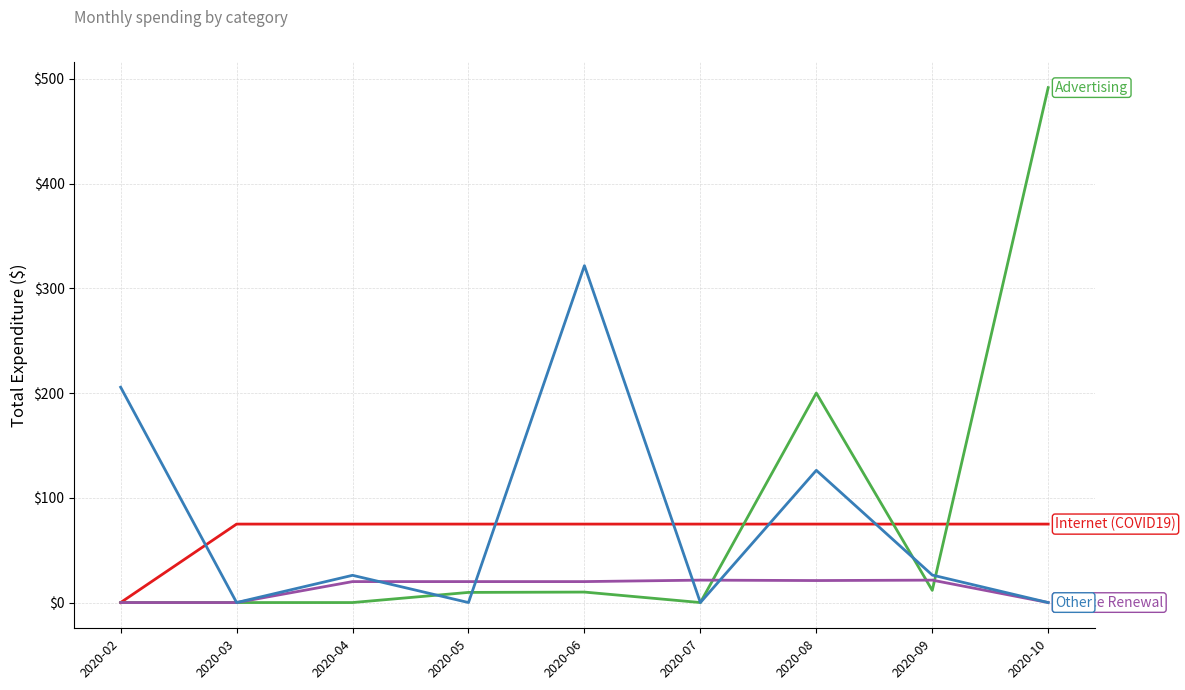

What is the difference between the highest and lowest values at 2020-02?

205.6